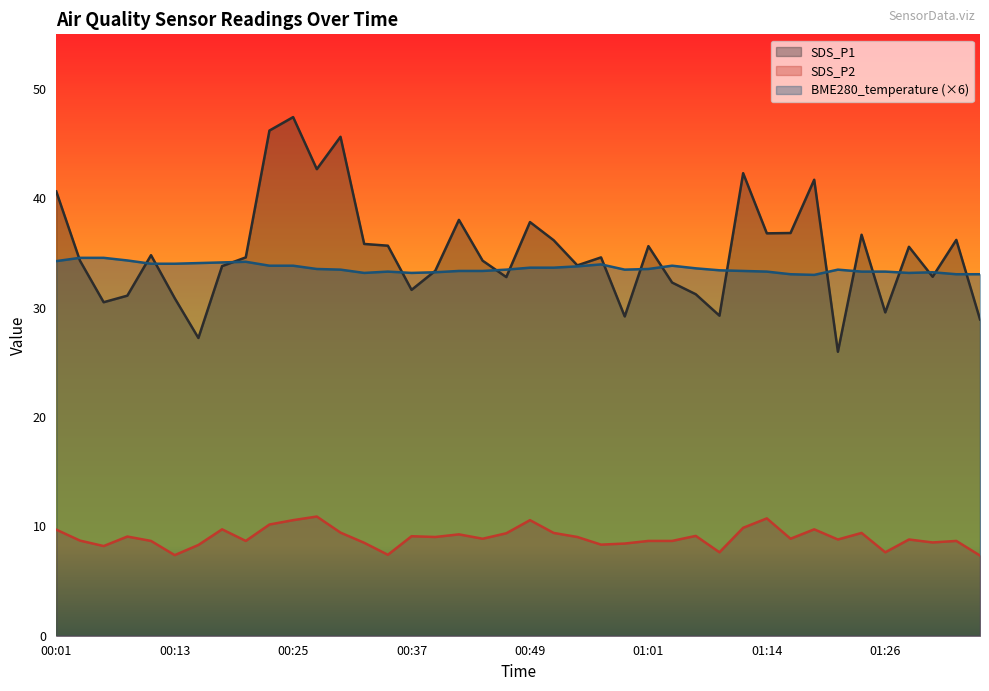

How many lines are shown in the chart?

3